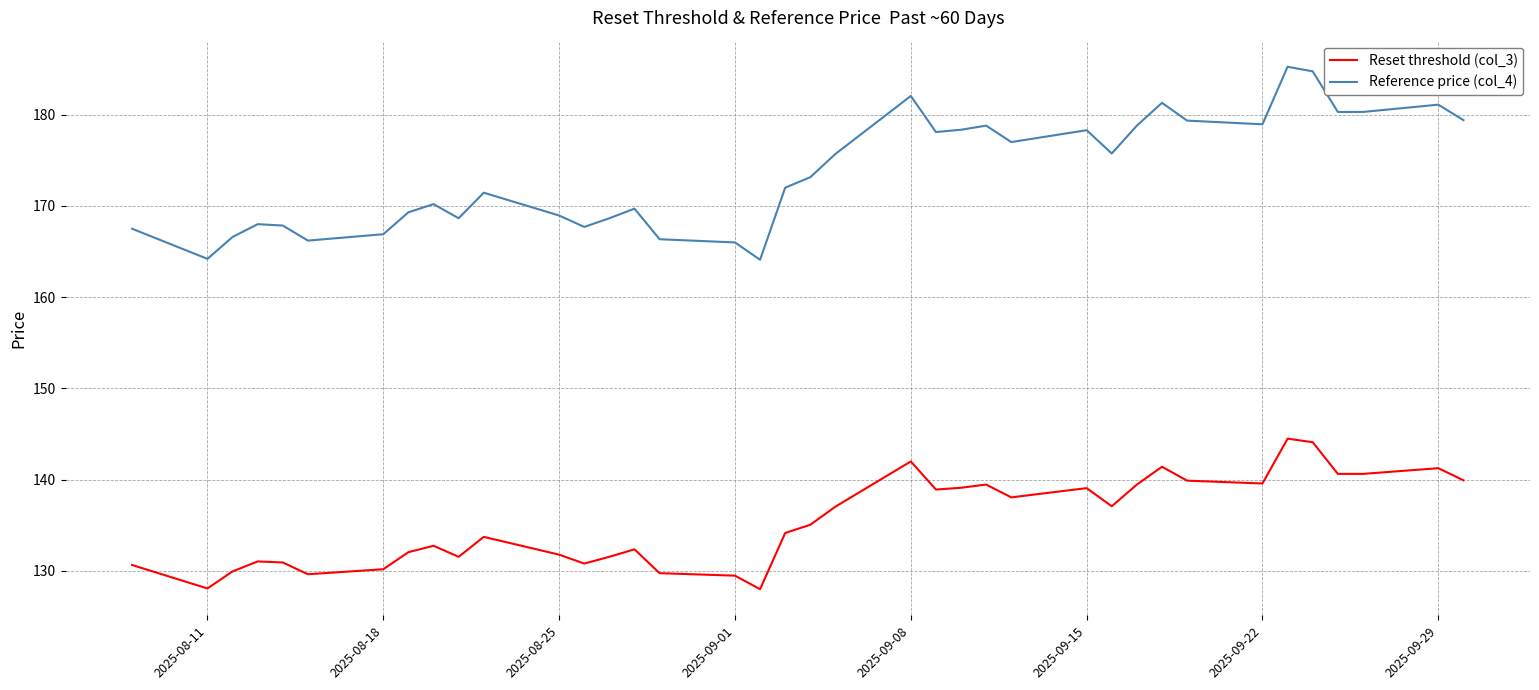

True or false: Reset threshold (col_3) and Reference price (col_4) cross at least once.

False